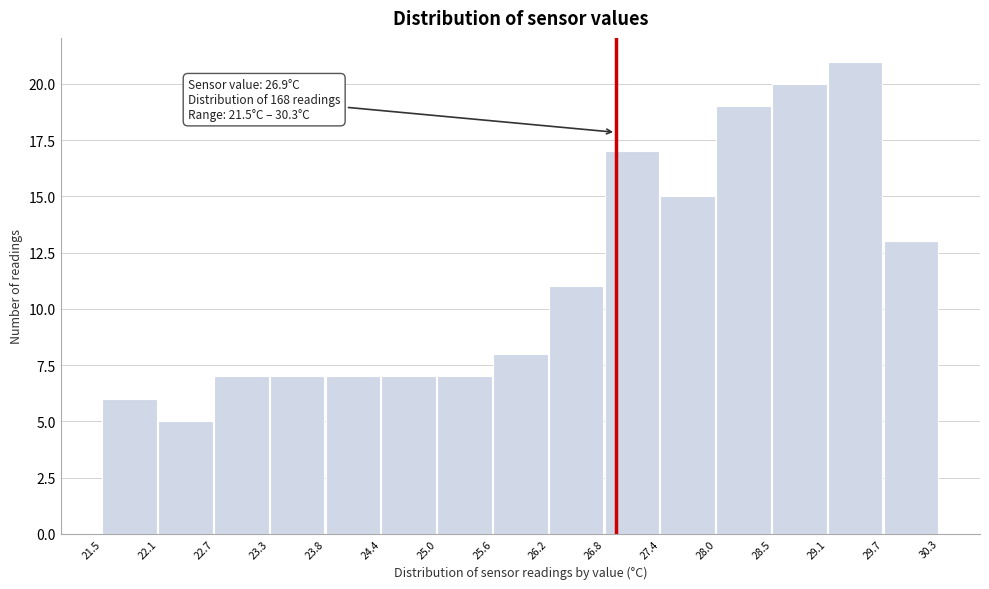

Which range on the x-axis has the tallest bar?

29.1 to 29.7